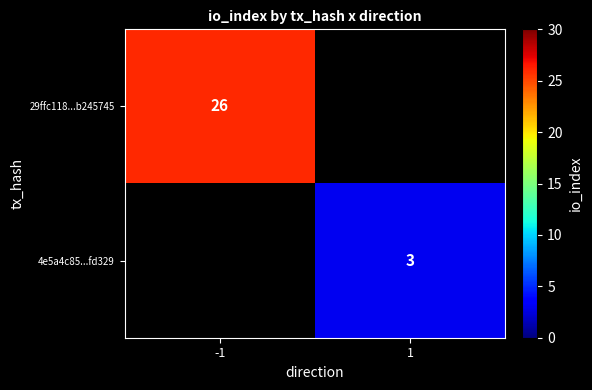

The 4e5a4c85...fd329 series shows 3 at 1. True or false?

True